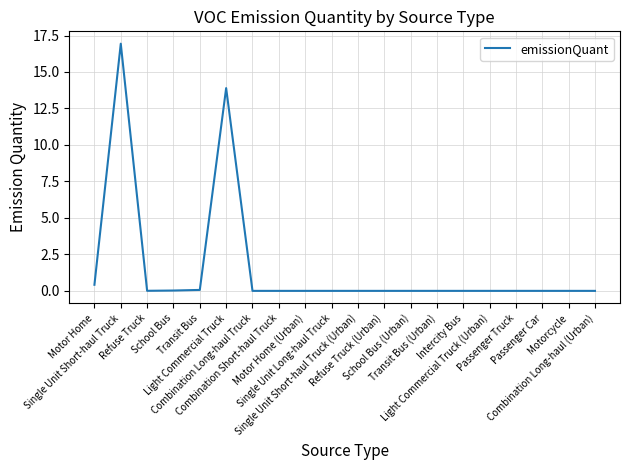

What is the maximum value shown in the chart?

16.9